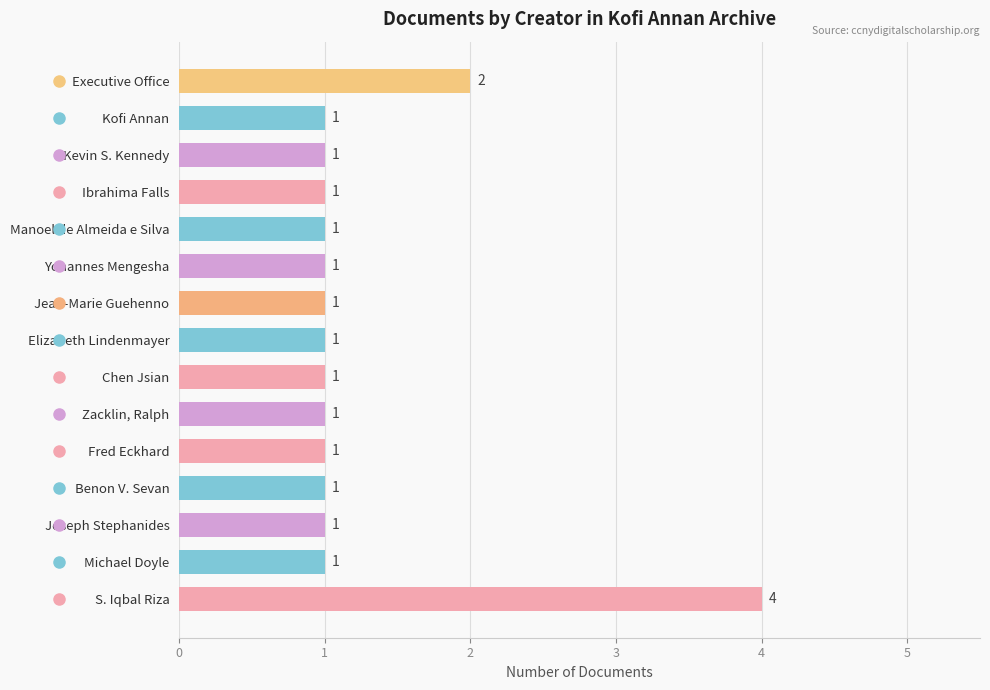

The value at Kevin S. Kennedy is 1. True or false?

True